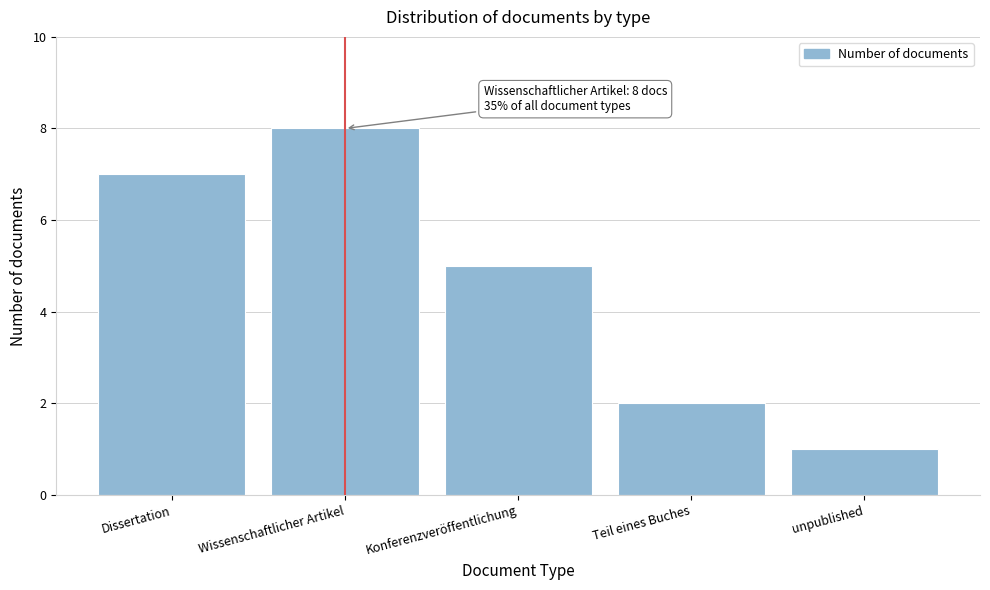

Reading left to right, extract all data points from this chart.

7	8	5	2	1